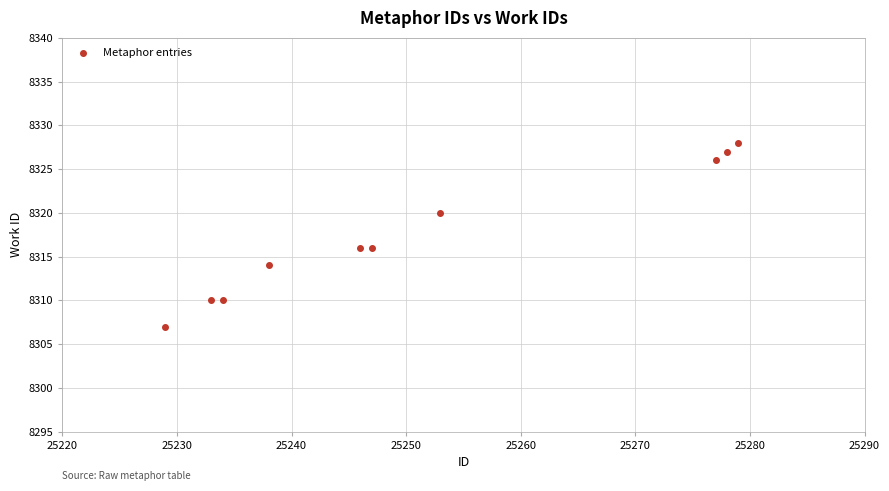

What is the average Y value?

8317